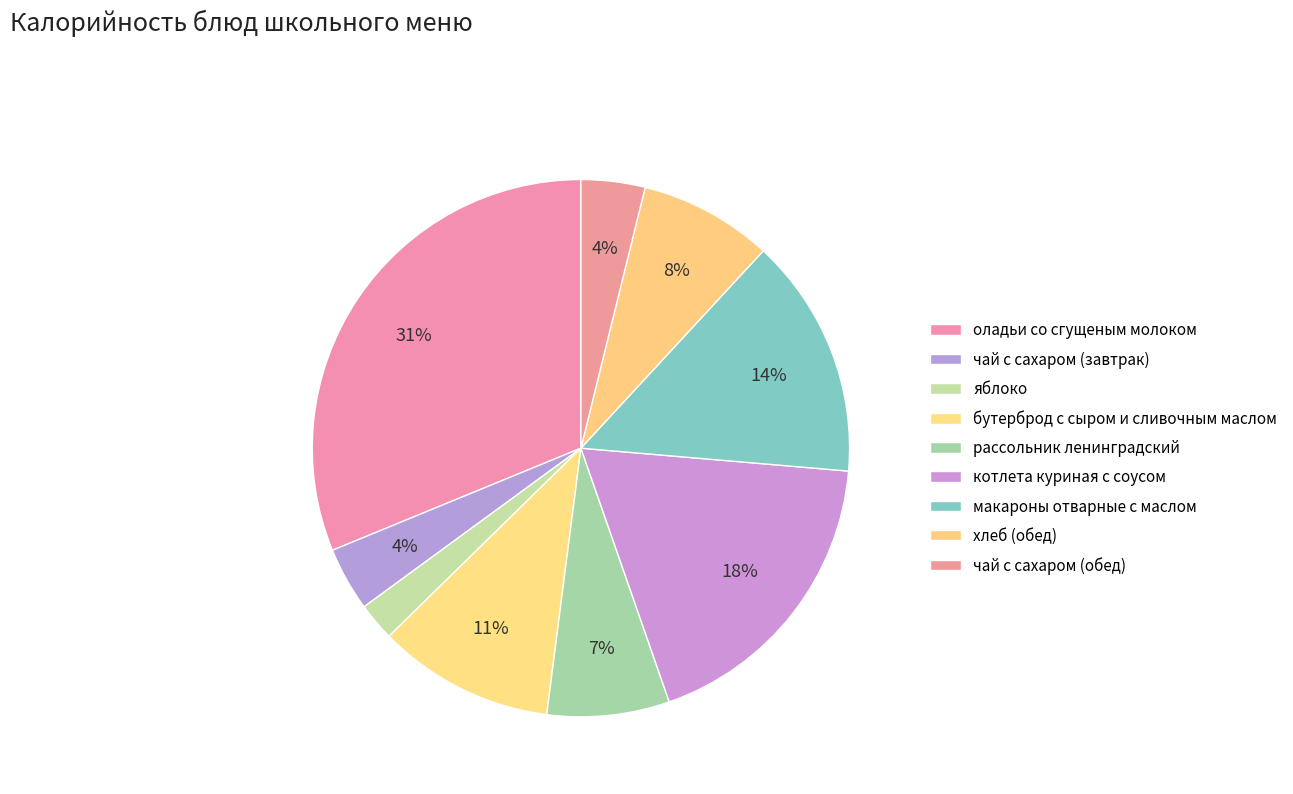

What percentage is the котлета куриная с соусом slice, to the nearest percent?

18%